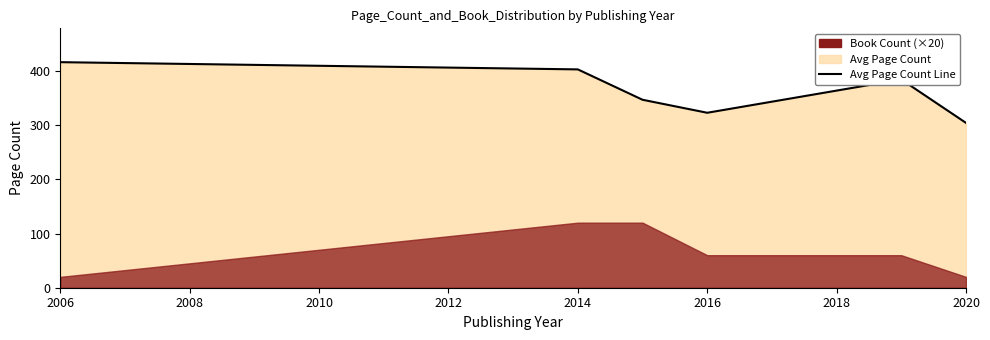

Does the chart have visible grid lines?

No